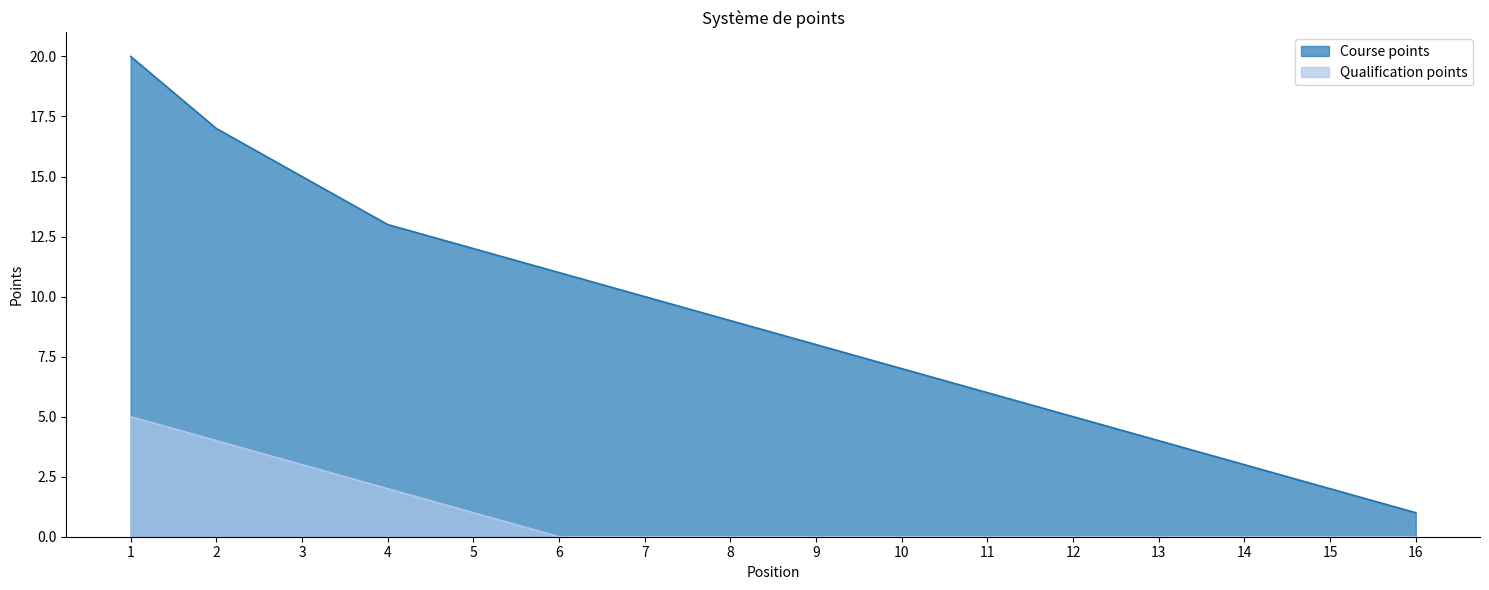

What is the difference between the highest and lowest values at 6?

11